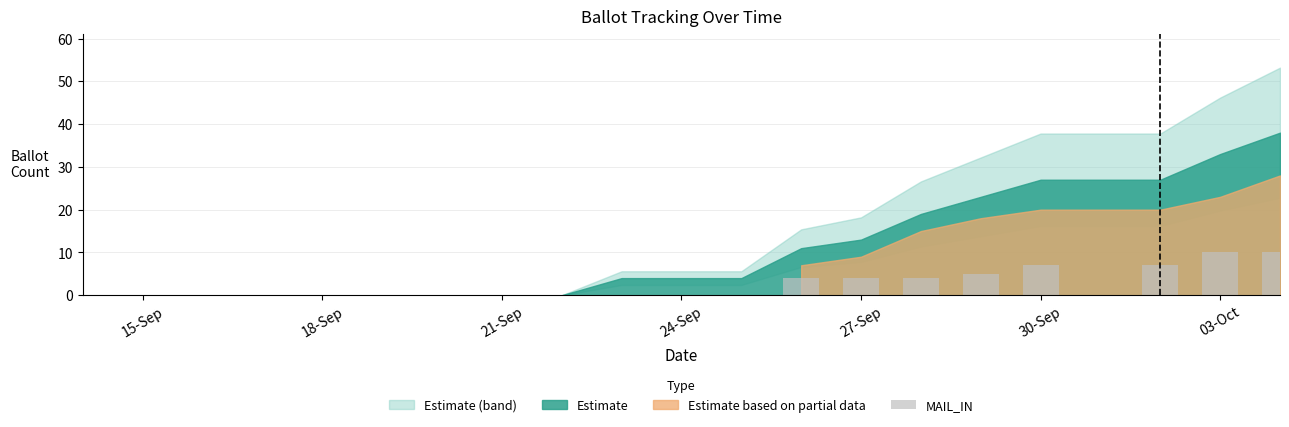

What is the maximum value shown in the chart?

10